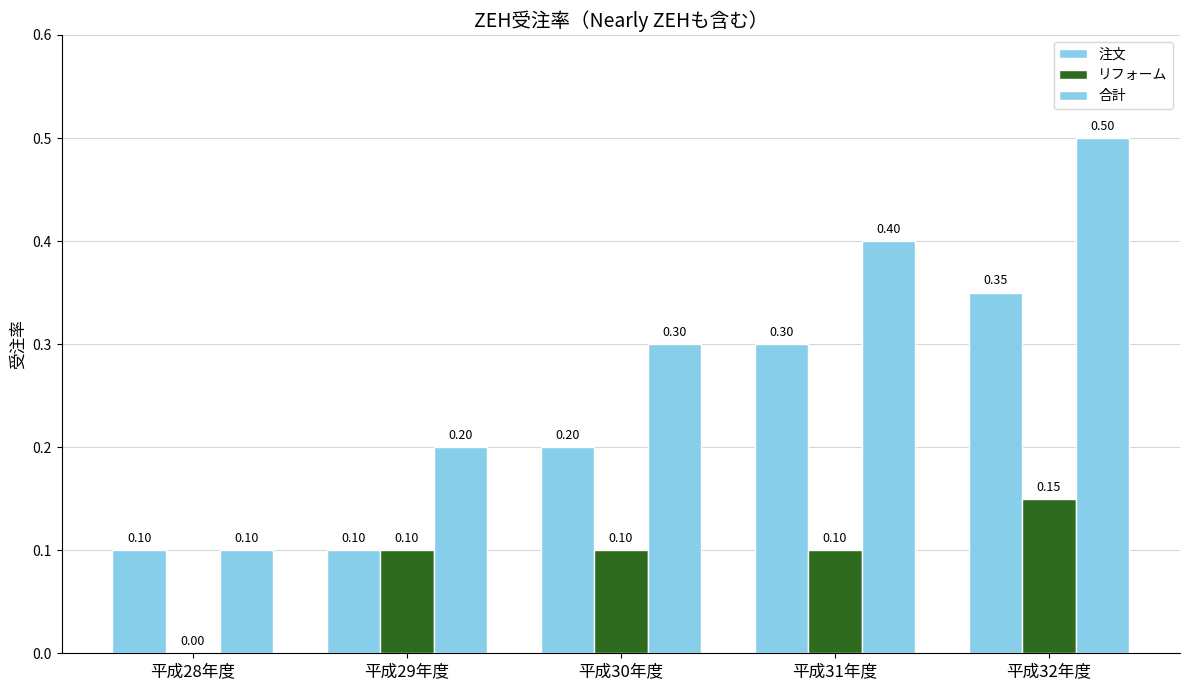

Is the value of 注文 at 平成31年度 greater than the value of リフォーム at 平成28年度?

Yes